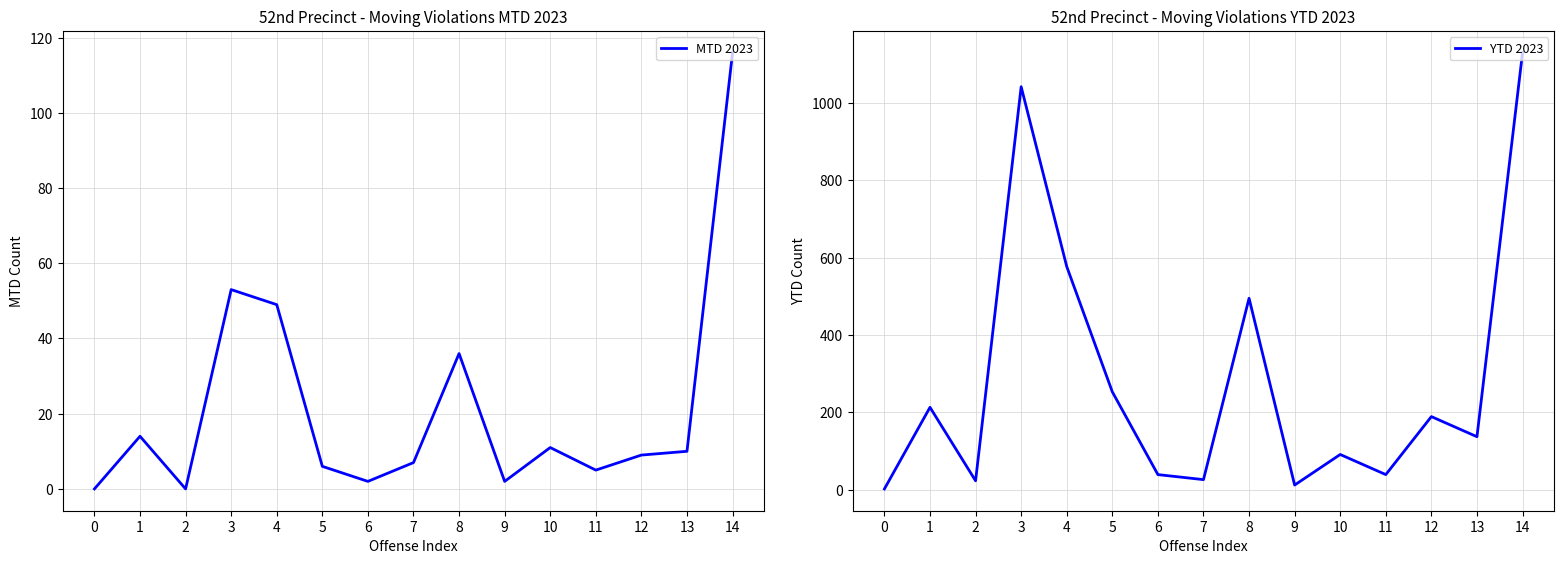

Is it true that YTD 2023 equals 137 at 13?

True